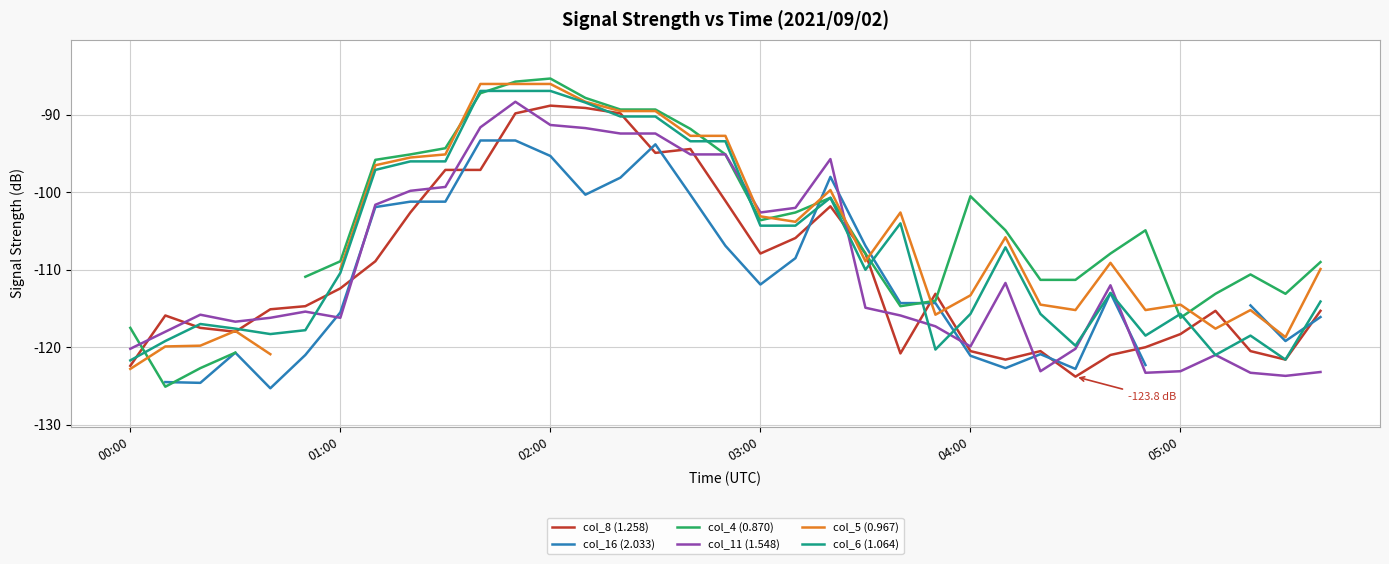

Is it true that col_11 (1.548) equals -174.3 at 01:00?

False